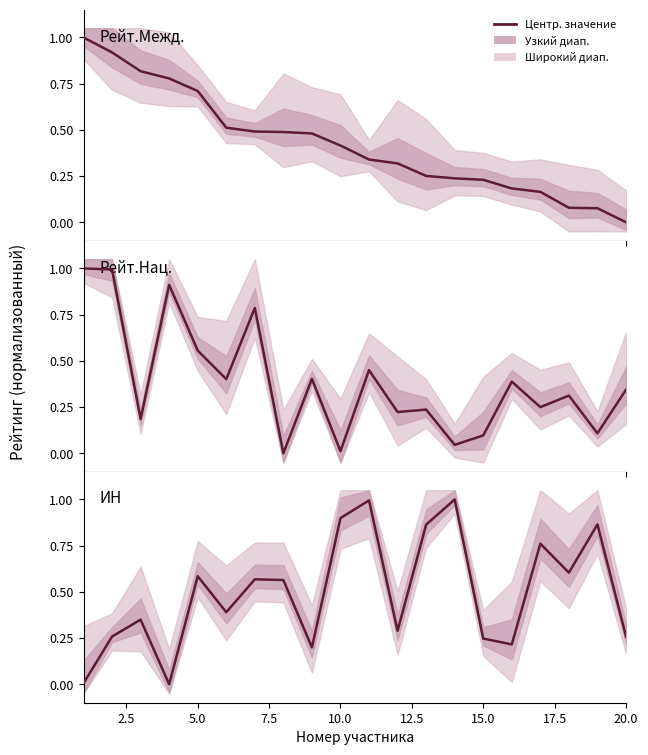

True or false: Рейт.Межд. and ИН intersect in this chart.

True